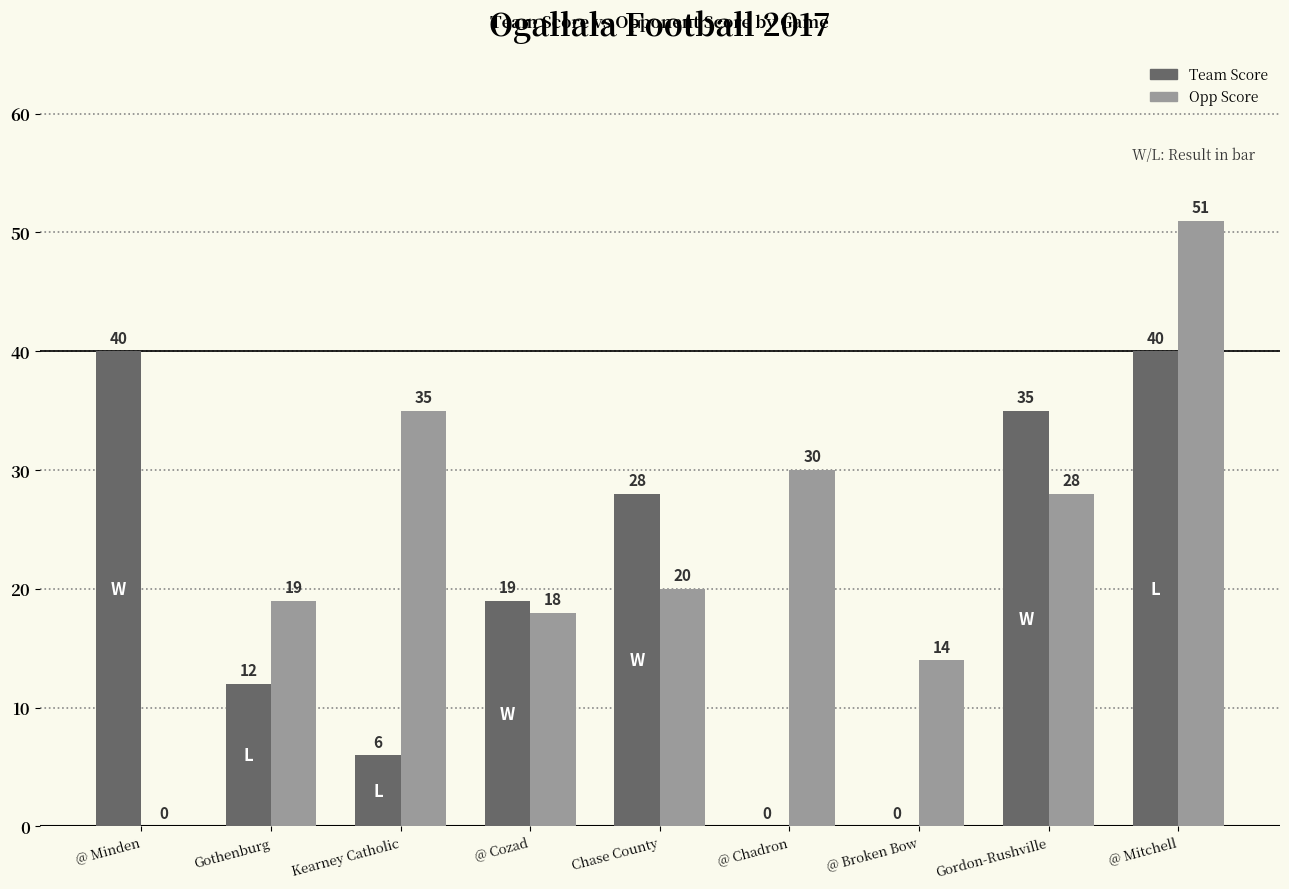

Are the bars horizontal?

No